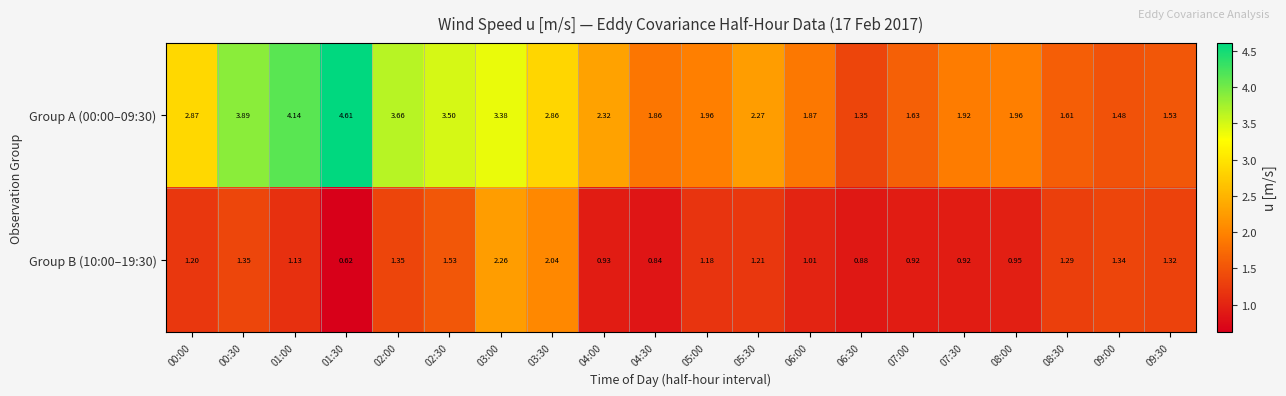

Is the value of Group A (00:00–09:30) at 04:30 greater than the value of Group B (10:00–19:30) at 07:30?

Yes